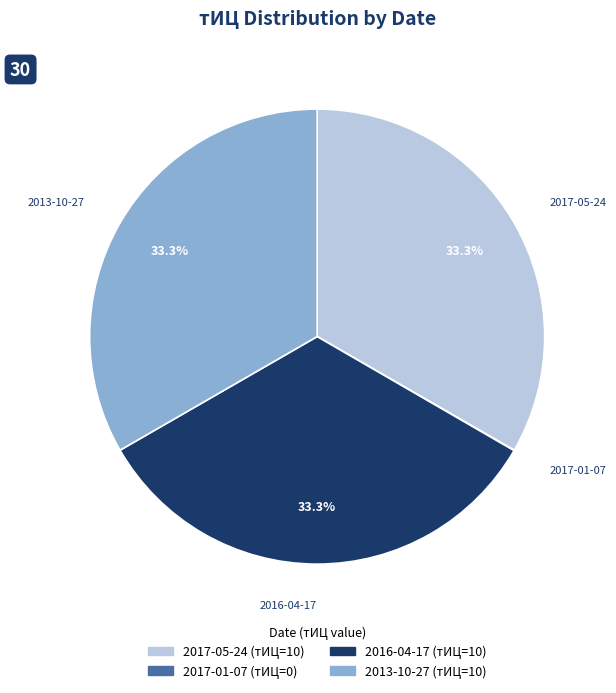

What is the ratio of the value at 2017-05-24 to the value at 2013-10-27?

1.0